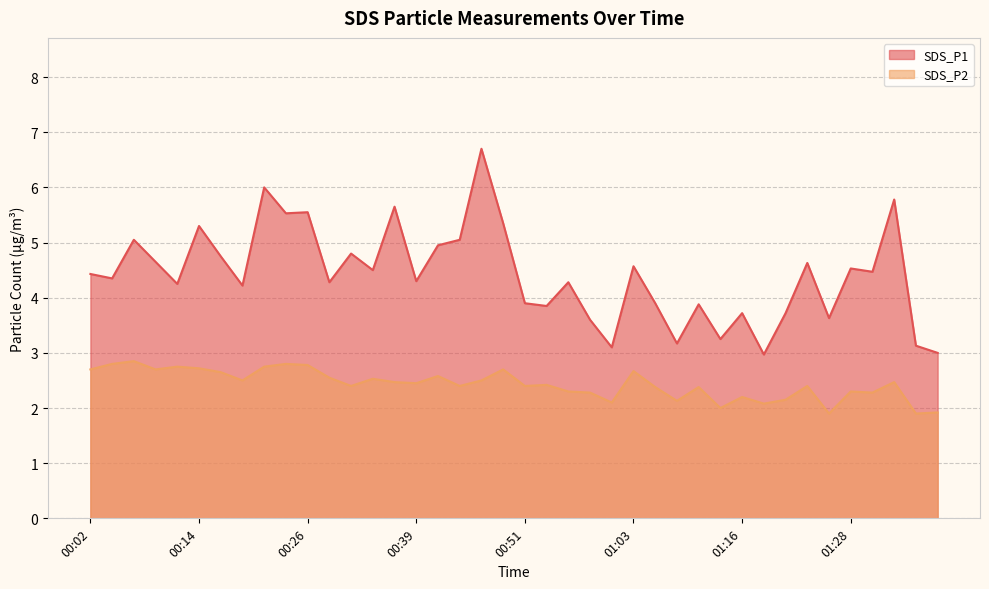

Where does the SDS_P1 series first go above 4?

00:02